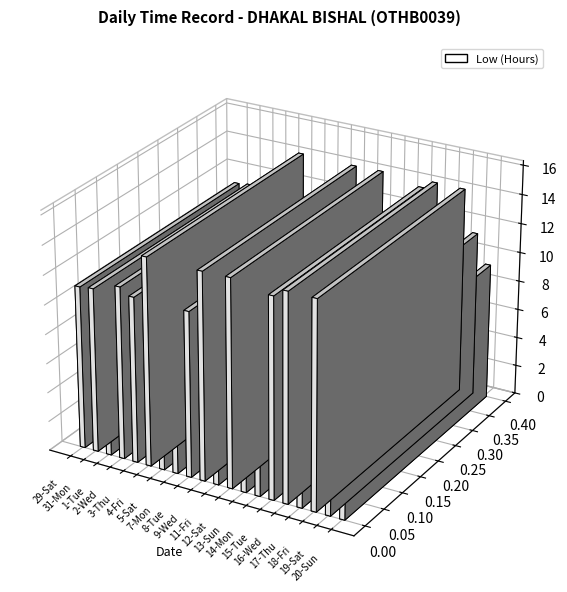

Which series has the largest total across all categories?

Low (Hours)